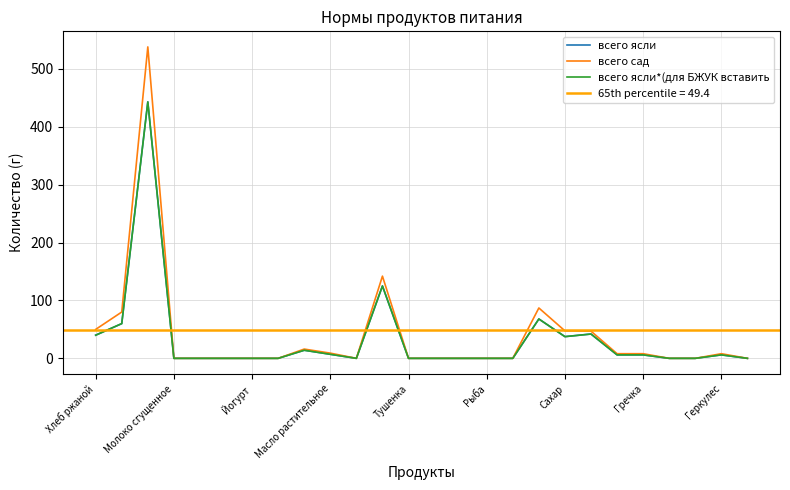

The всего ясли*(для БЖУК вставить series shows 8.2 at Гречка. True or false?

False